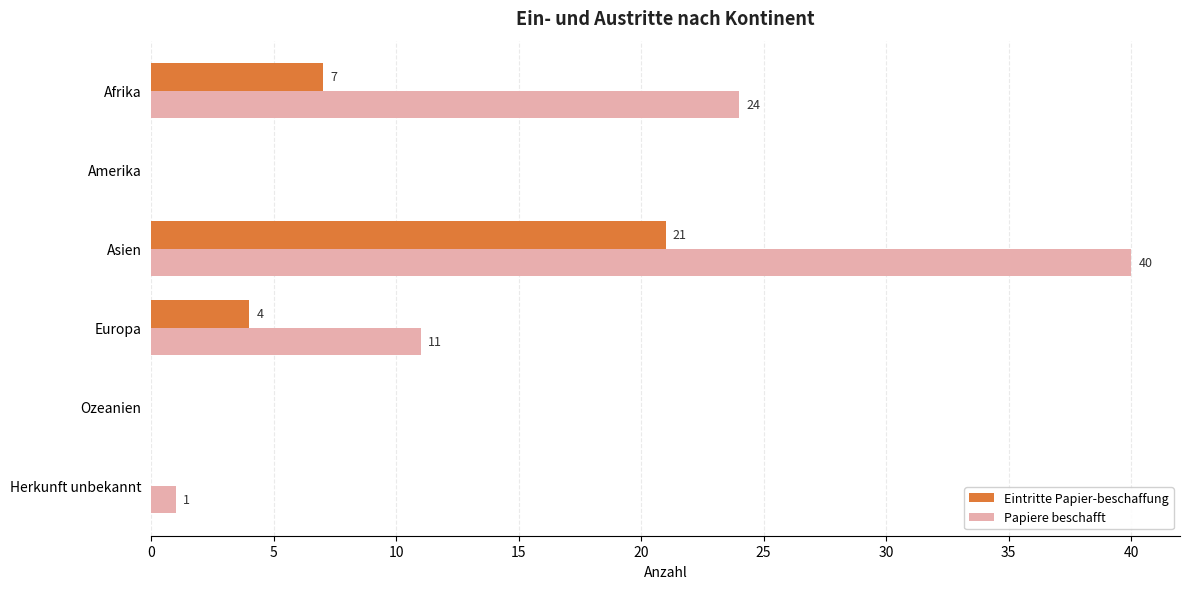

True or false: Papiere beschafft has a value of 40 at Asien.

True